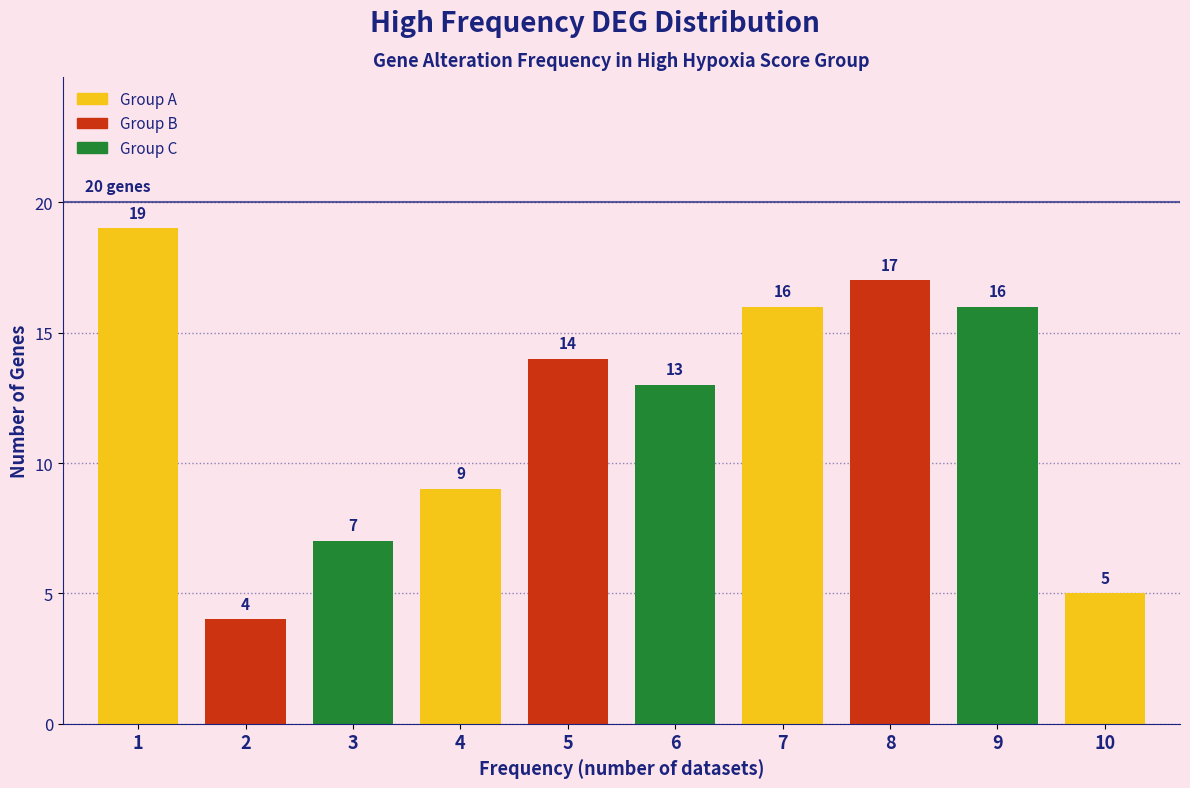

Reading left to right, list all the values displayed in this chart.

1=19	2=4	3=7	4=9	5=14	6=13	7=16	8=17	9=16	10=5